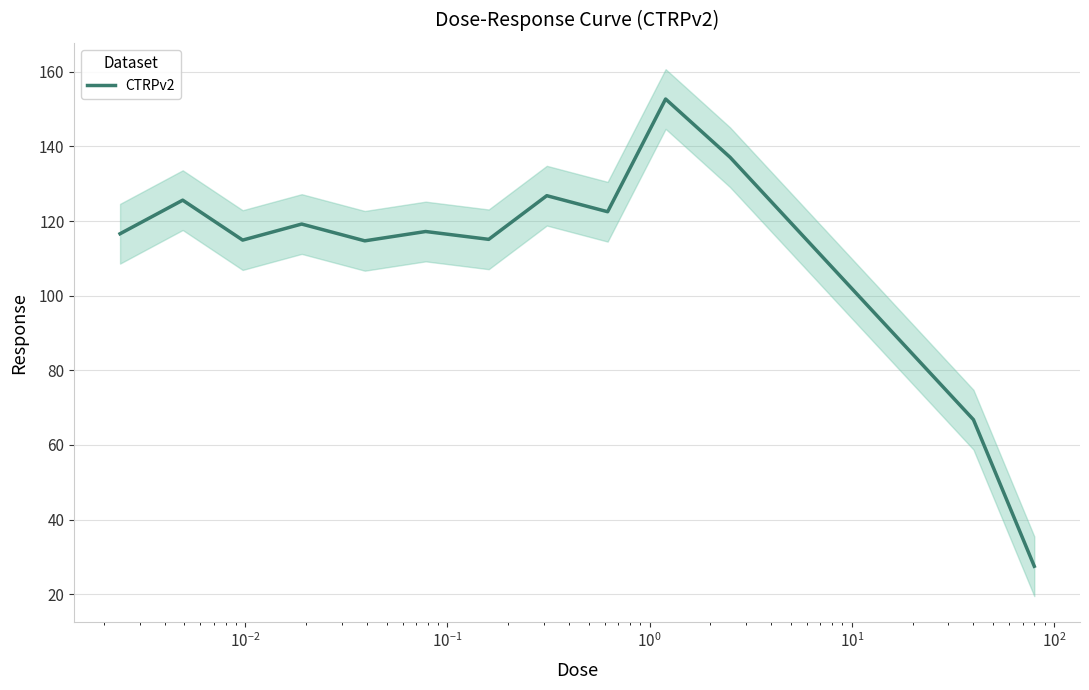

What is the average value?

112.1